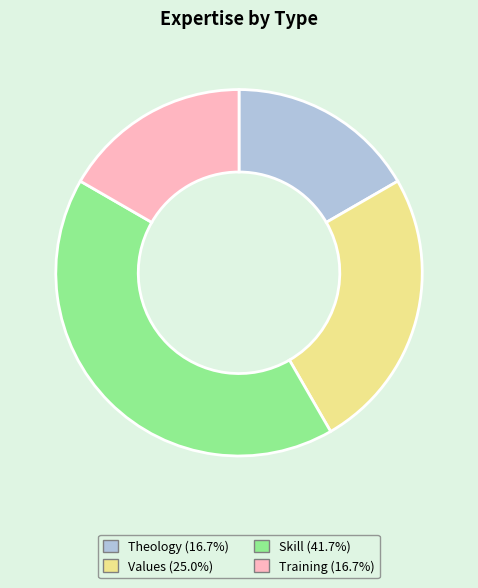

Is the sum of Values and Theology greater than half?

No